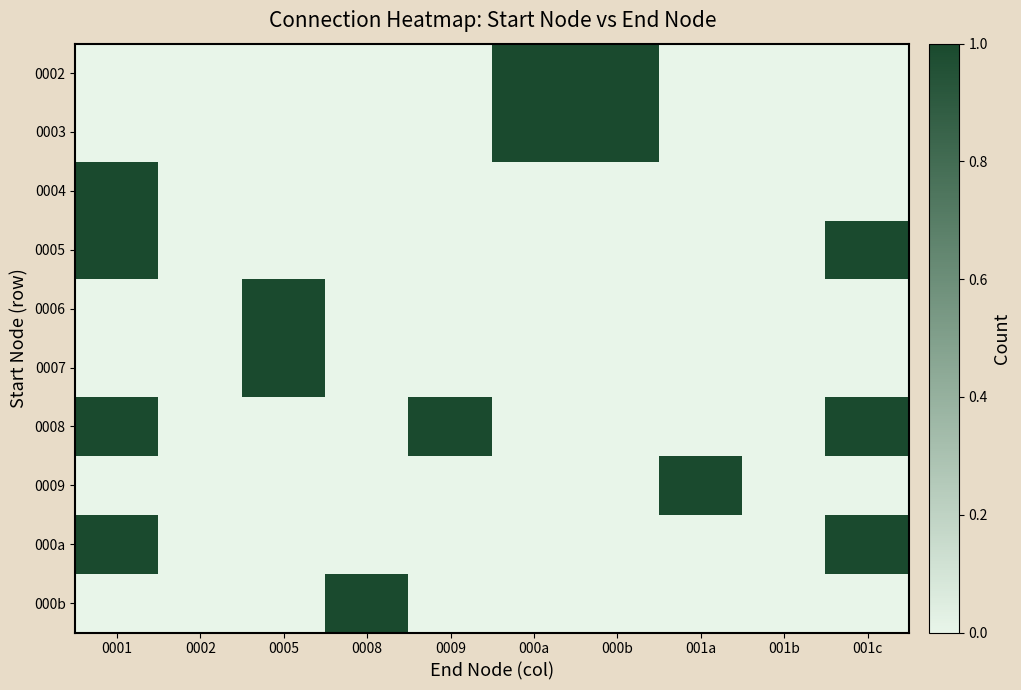

Between 000b and 0001, which is larger?

000b